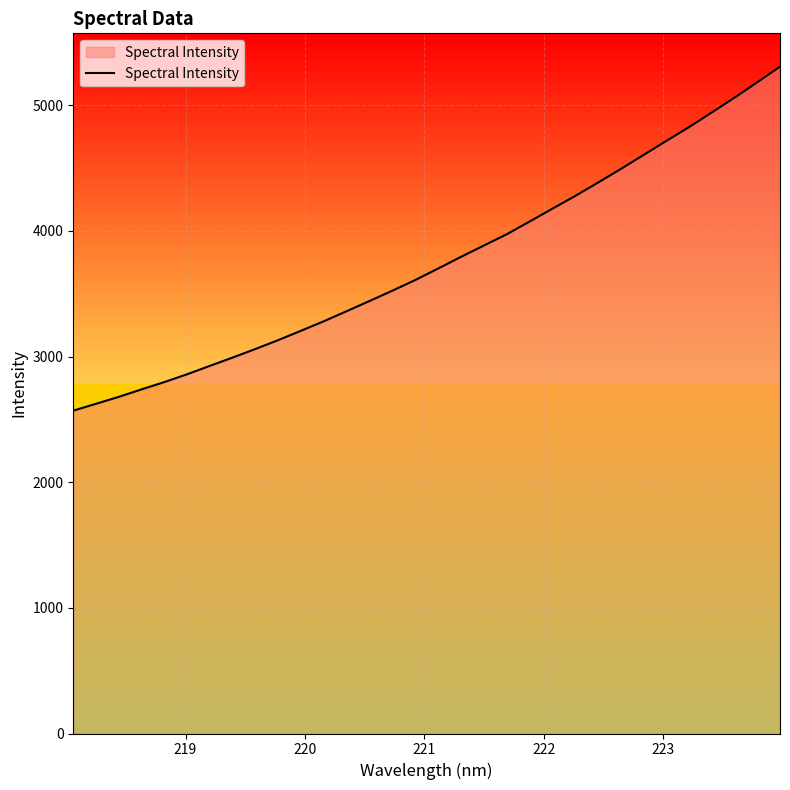

Reading right to left, extract all data points from this chart.

5307.9	5183.3	5061.0	4942.6	4826.0	4715.9	4604.0	4492.4	4384.1	4278.1	4176.5	4074.5	3973.4	3884.2	3794.3	3701.7	3610.5	3525.9	3443.9	3363.0	3282.9	3207.3	3132.7	3061.8	2993.6	2927.4	2860.3	2797.9	2739.7	2680.0	2624.6	2569.9